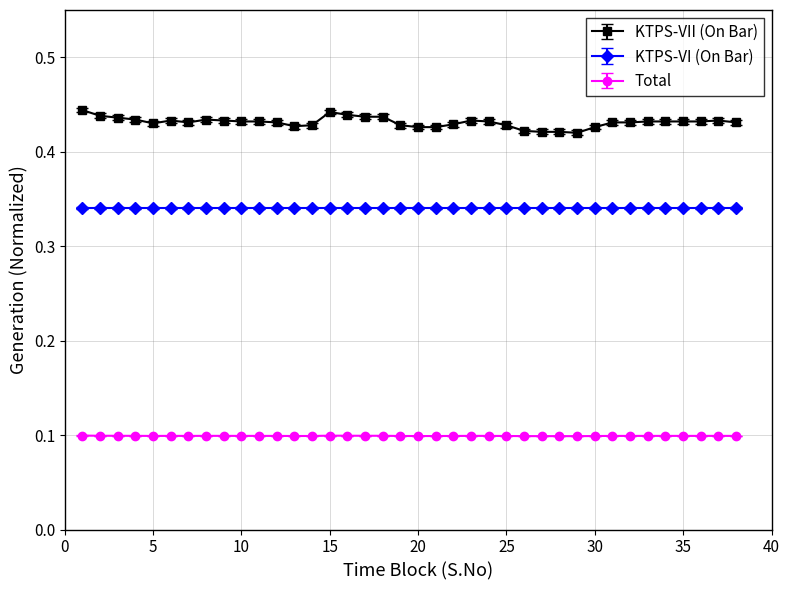

What are all the series names shown in the legend?

KTPS-VII (On Bar), KTPS-VI (On Bar), Total